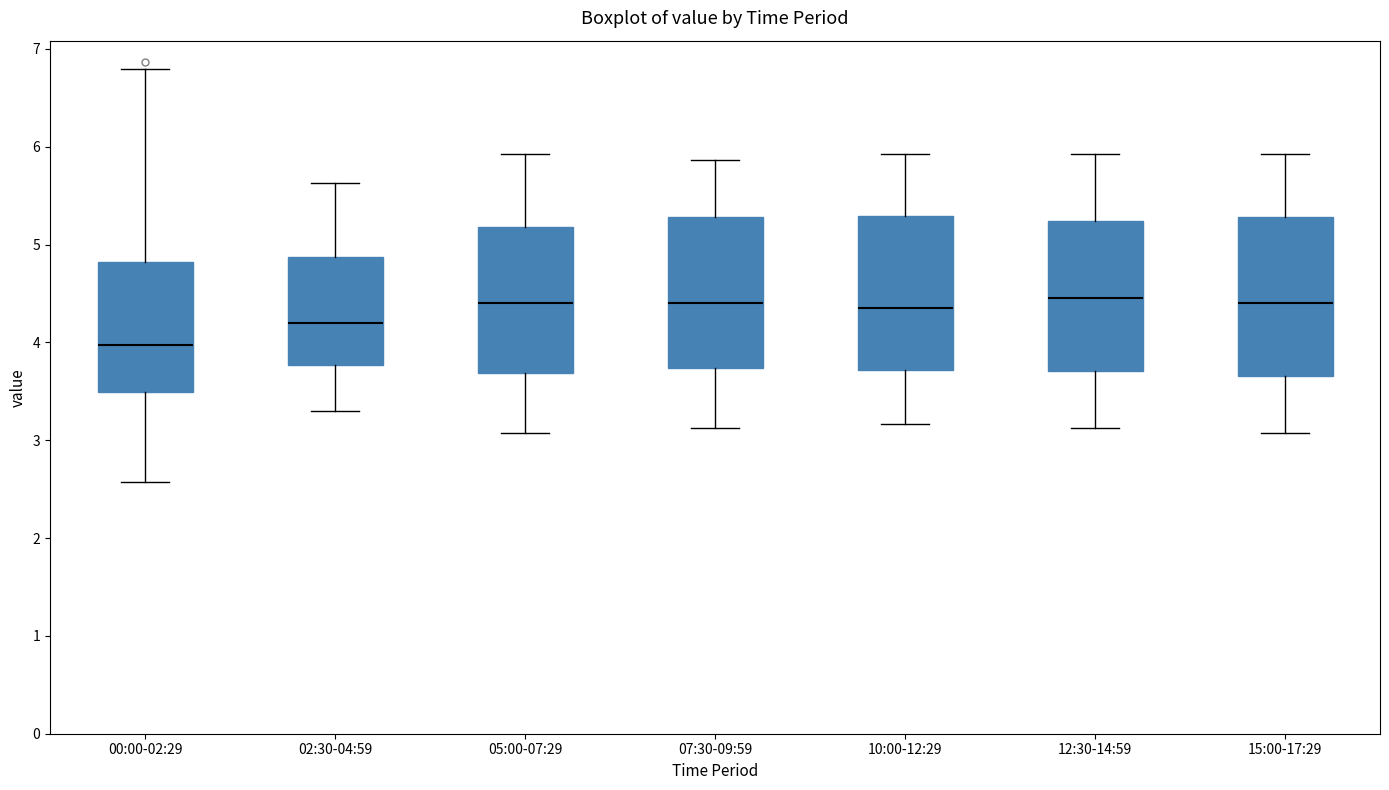

Where does the lower whisker of the box for 02:30-04:59 end on the y-axis? The values are not printed on the chart, so give them approximately, as read against the axis.

3.3